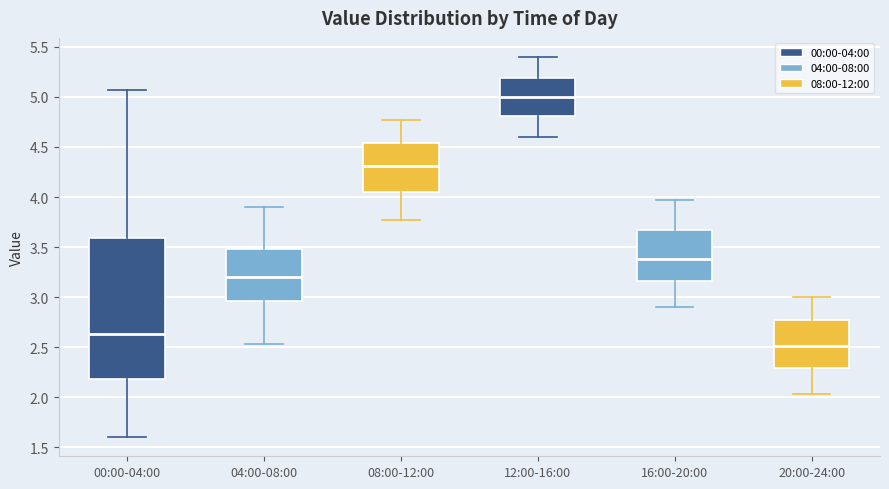

Where is the upper edge of the box for 00:00-04:00 on the y-axis? The values are not printed on the chart, so give them approximately, as read against the axis.

3.60